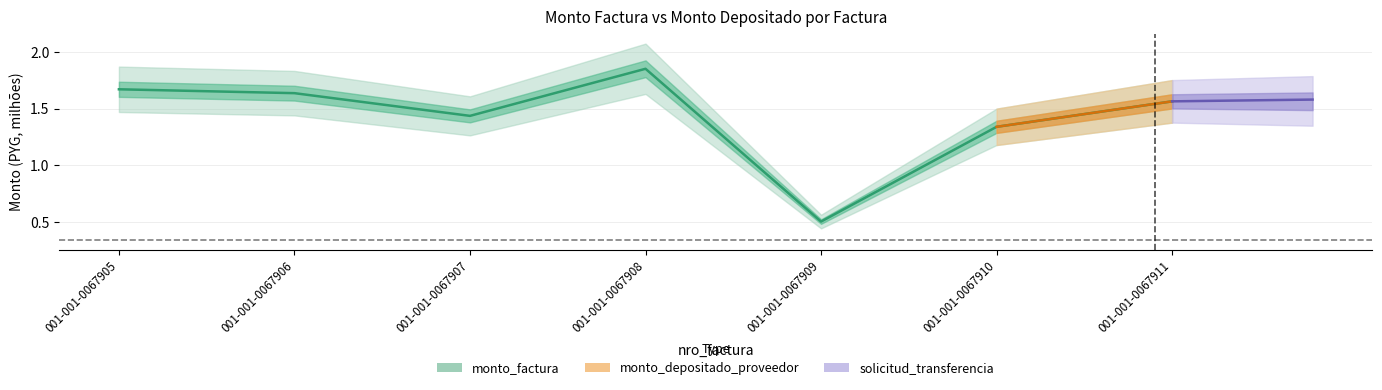

True or false: the data shows 1.6 at 001-001-0067906.

True